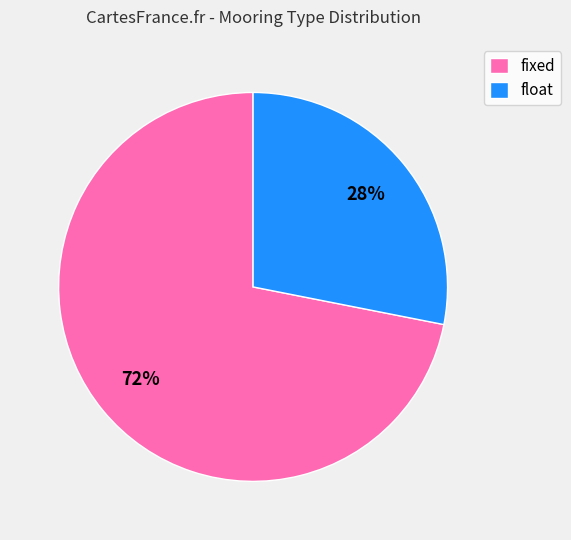

What percentage is the float slice, to the nearest percent?

28%